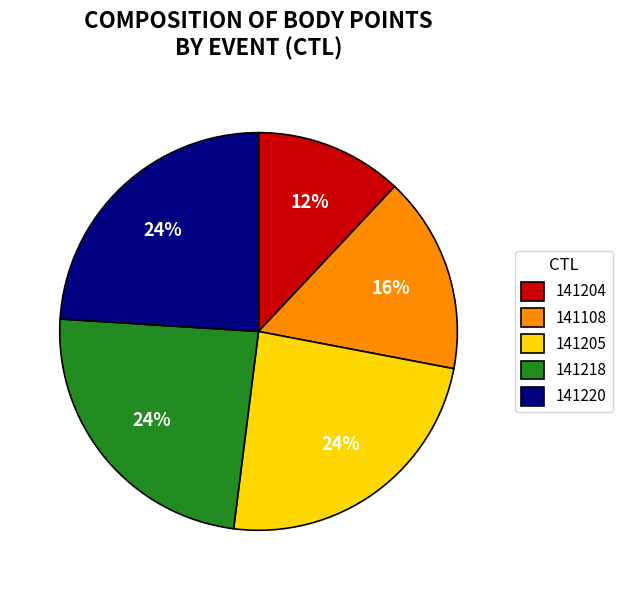

Combined, do 141108 and 141218 account for over 50%?

No